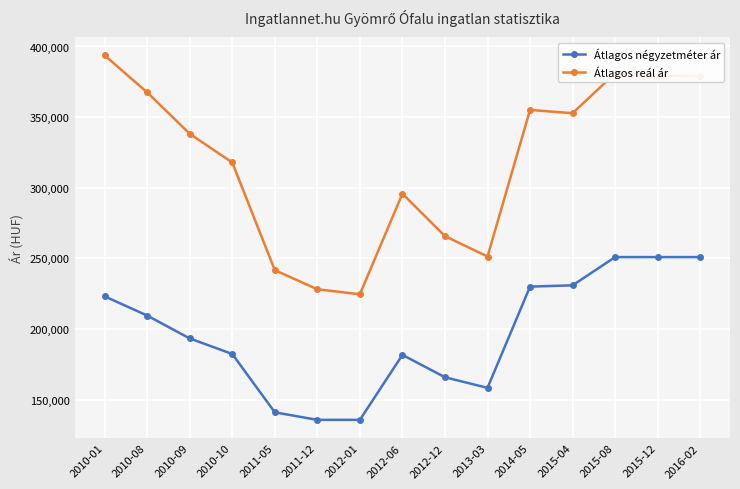

True or false: Átlagos reál ár and Átlagos négyzetméter ár intersect in this chart.

False